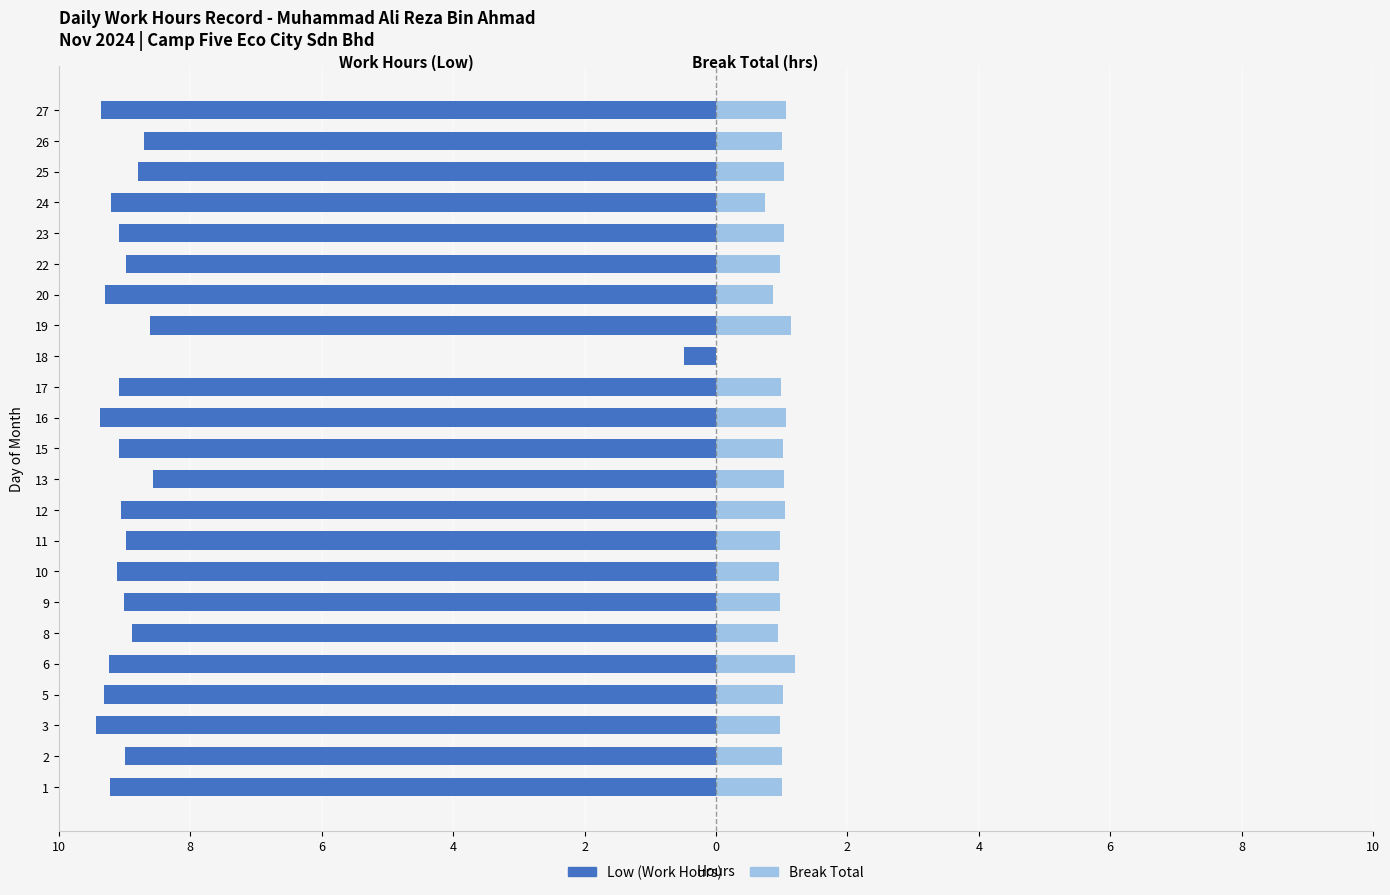

What is the value of the Low bar at the 14th from the left?

-9.1